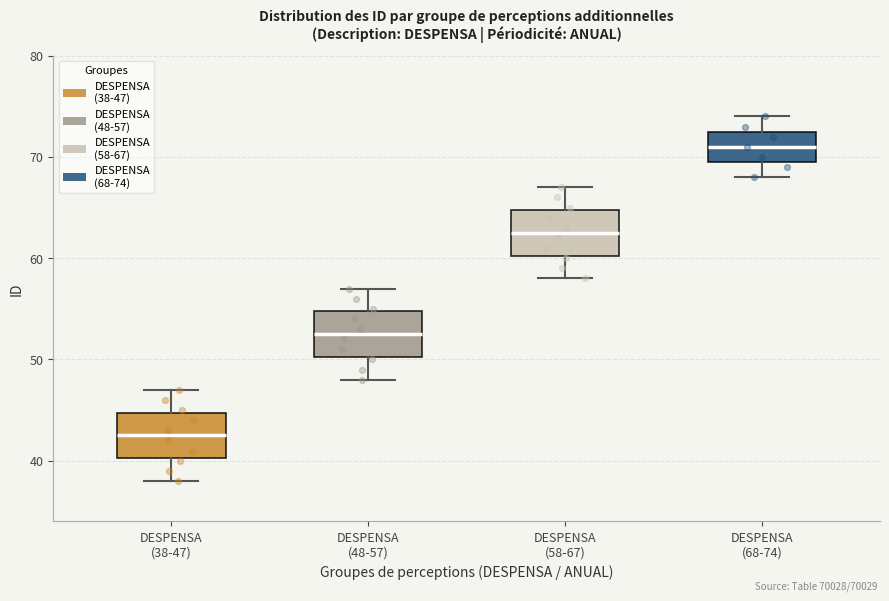

Reading left to right, transcribe this box plot: for each box, give where its median line is, the range the box spans, and where its two whiskers end, as read against the y-axis. The values are not printed on the chart, so give them approximately, as read against the axis.

DESPENSA (38-47): median 43, box 40 to 45, whiskers 38 to 47
DESPENSA (48-57): median 53, box 50 to 55, whiskers 48 to 57
DESPENSA (58-67): median 63, box 60 to 65, whiskers 58 to 67
DESPENSA (68-74): median 71, box 70 to 73, whiskers 68 to 74